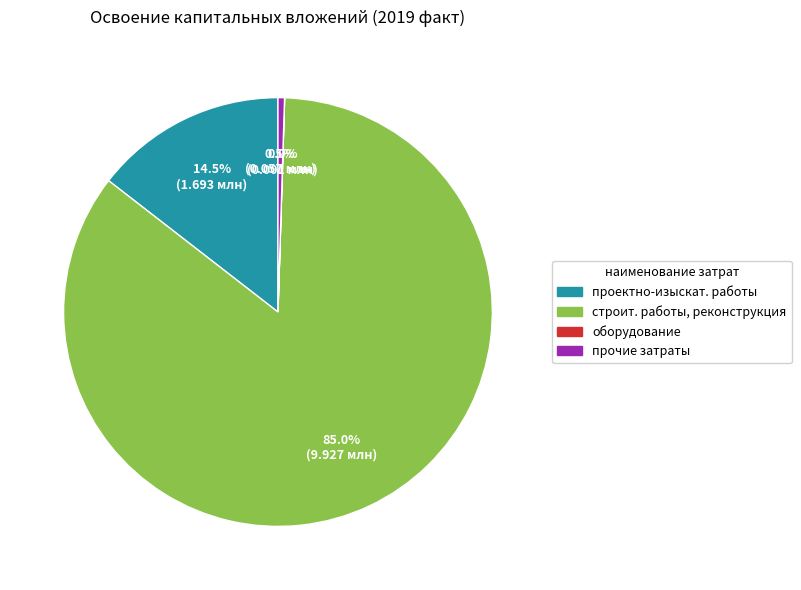

Is there a majority slice in this chart?

Yes